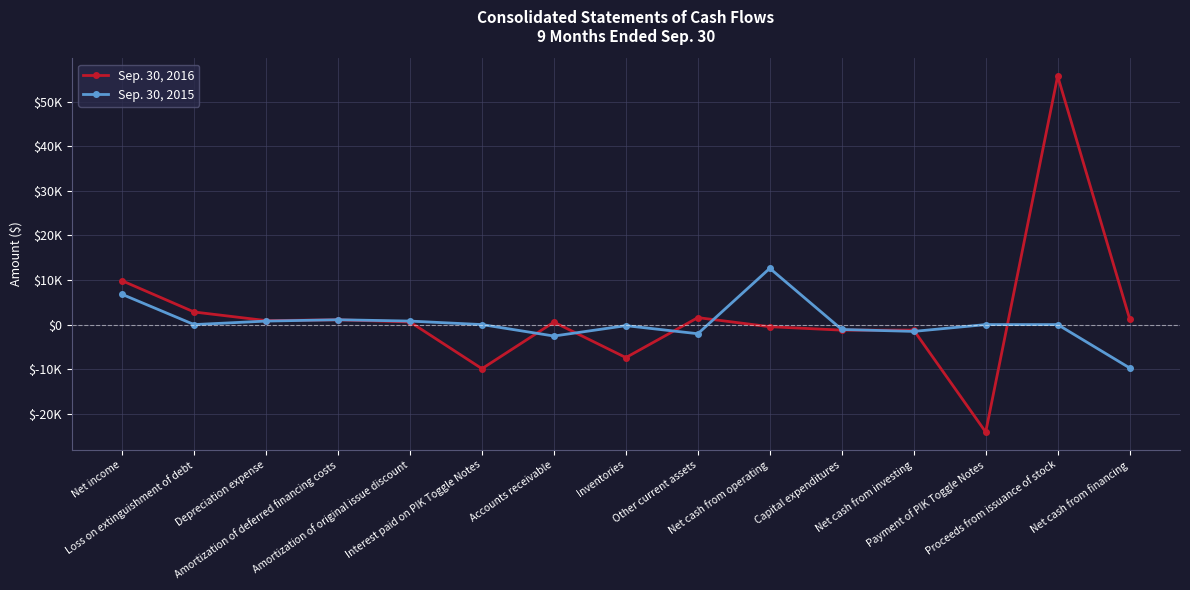

At which label does Sep. 30, 2016 reach its peak?

Proceeds from issuance of stock